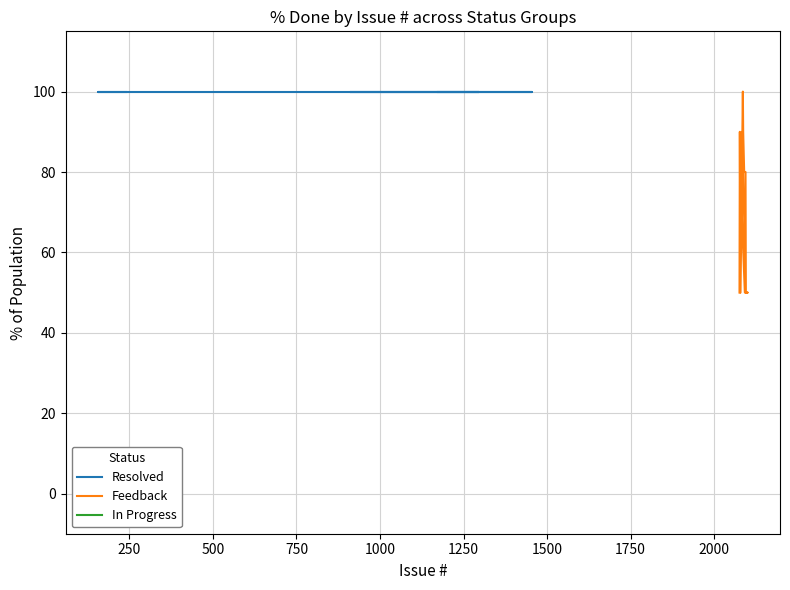

True or false: Resolved and Feedback cross at least once.

False